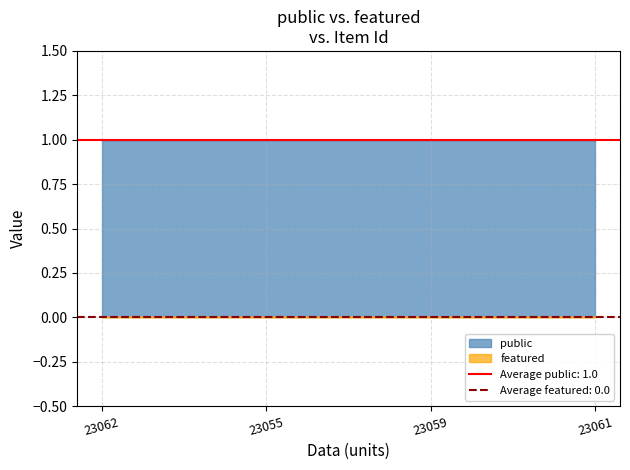

Between 23055 and 23059, which series saw the biggest shift?

public